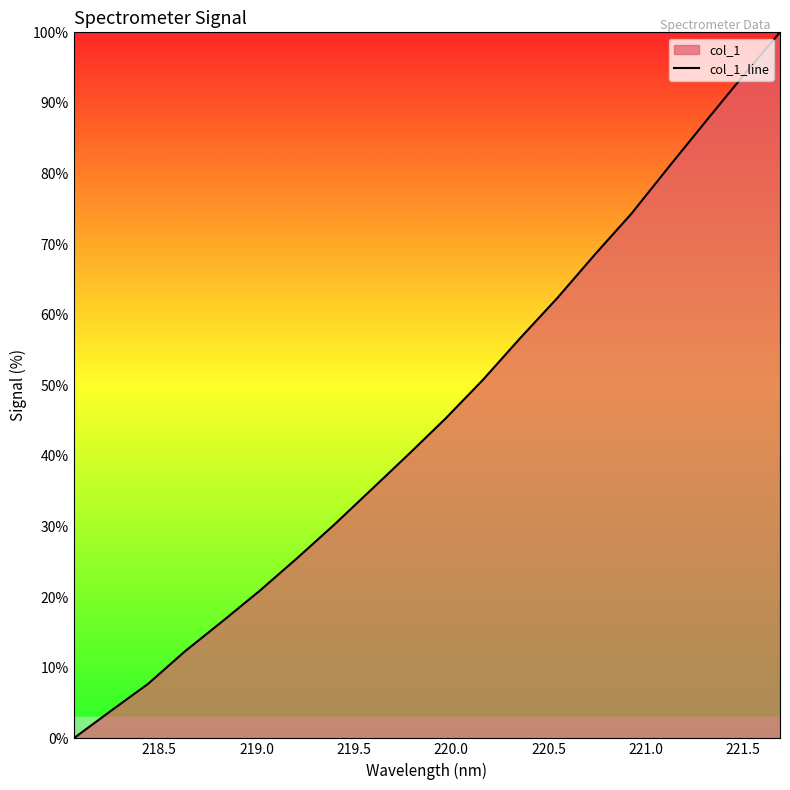

What is the greatest value displayed?

100.0